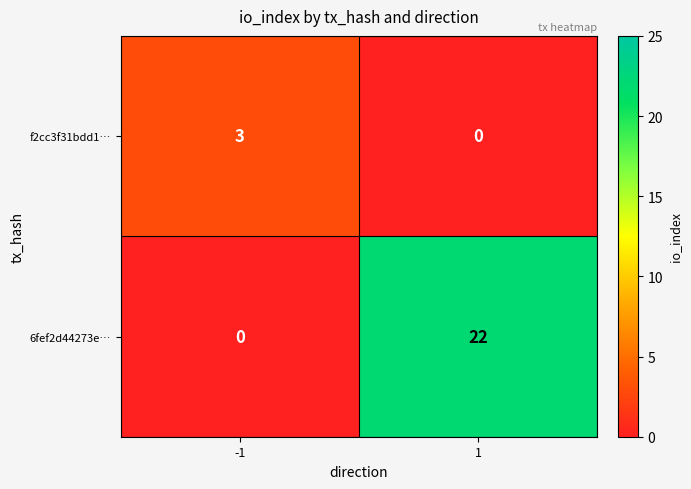

What is the total value across all series at 1?

22